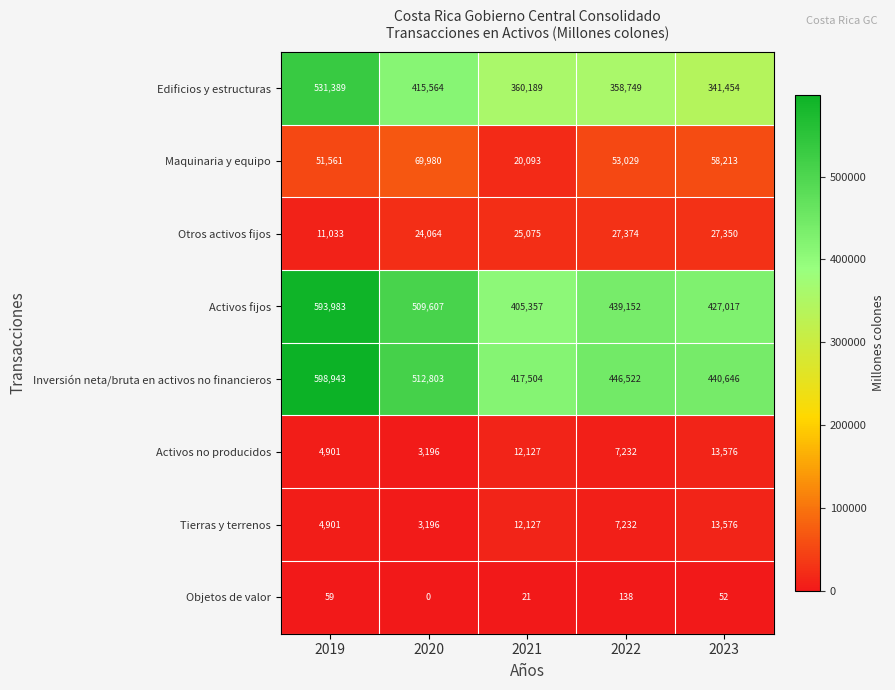

What is the greatest value displayed?

598943